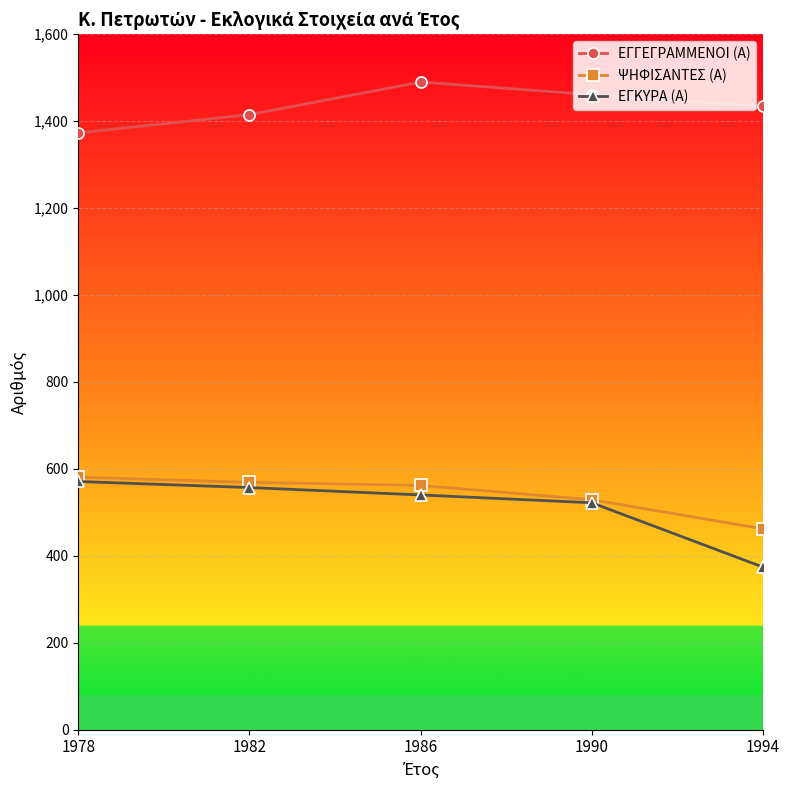

True or false: ΕΓΓΕΓΡΑΜΜΕΝΟΙ (Α) and ΕΓΚΥΡΑ (Α) cross at least once.

False